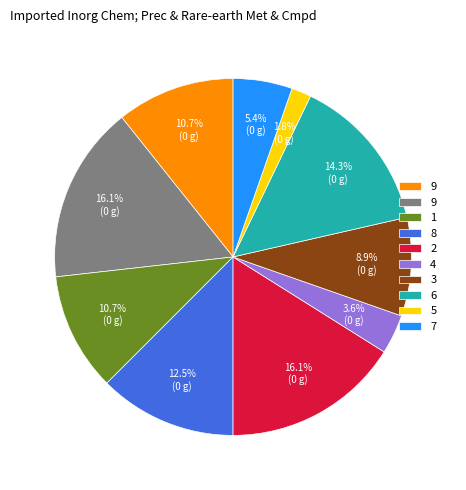

Does any single category account for the majority?

No